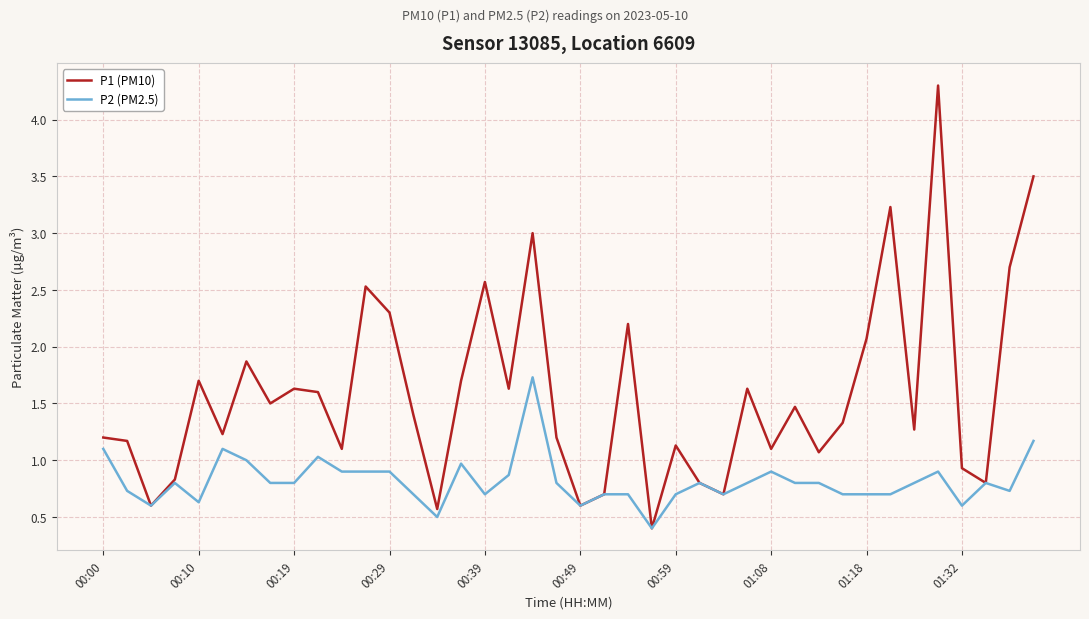

Which series has the widest spread of values?

P1 (PM10)